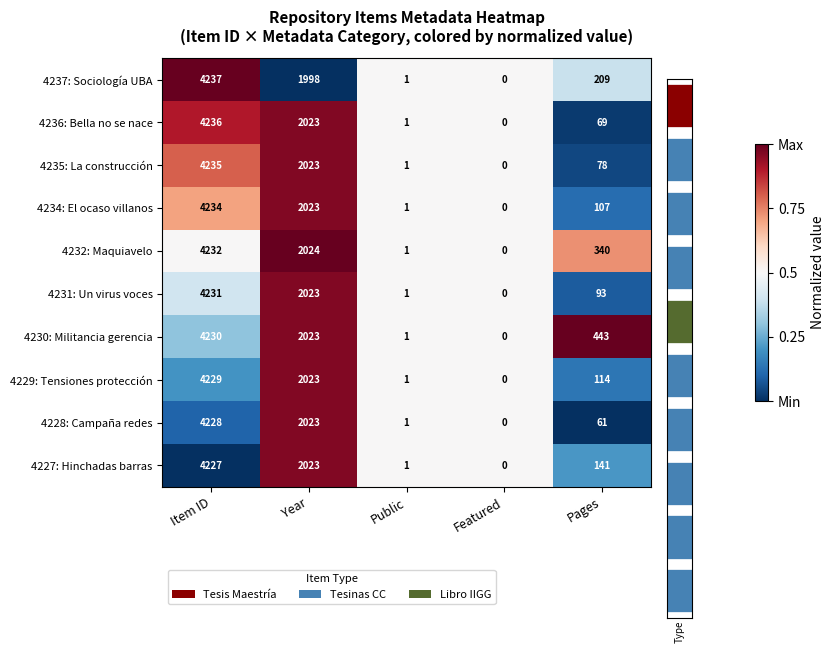

What is the maximum value for 4231: Un virus voces?

4231